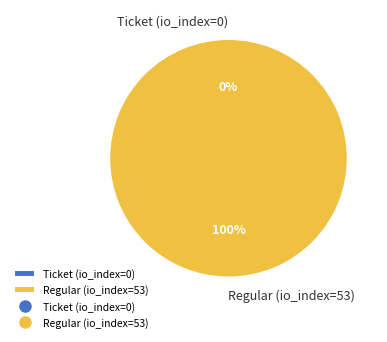

The Regular (io_index=53) slice represents 99% of the pie. True or false?

False